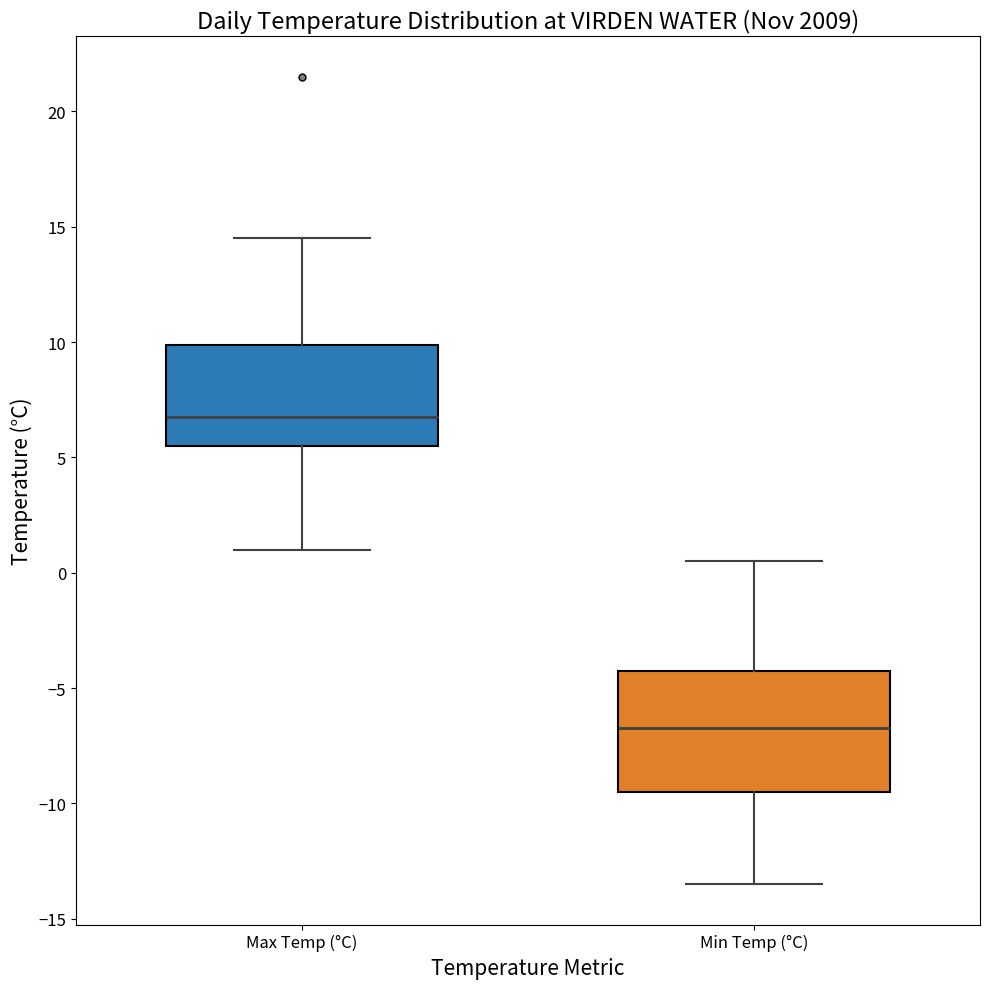

Which box is the tallest, from its lower edge to its upper edge?

Min Temp (°C)